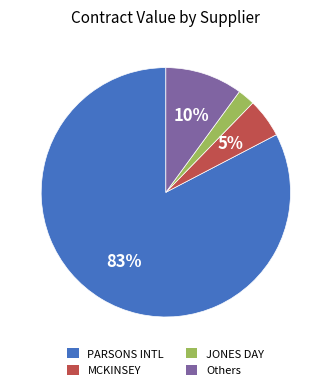

Combined, do Others and JONES DAY account for over 50%?

No